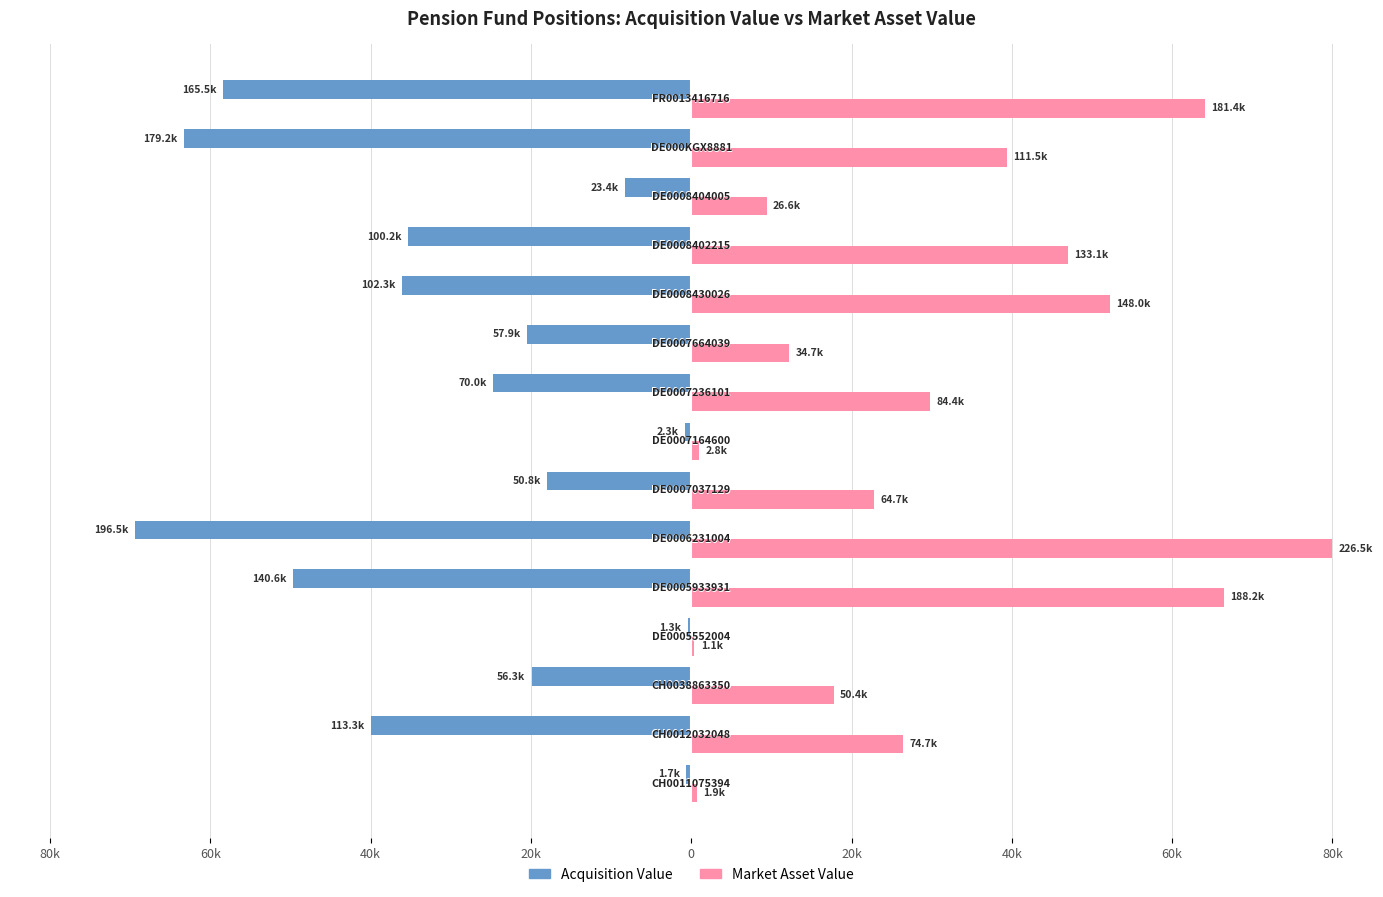

What are all the series names shown in the legend?

Acquisition Value, Market Asset Value